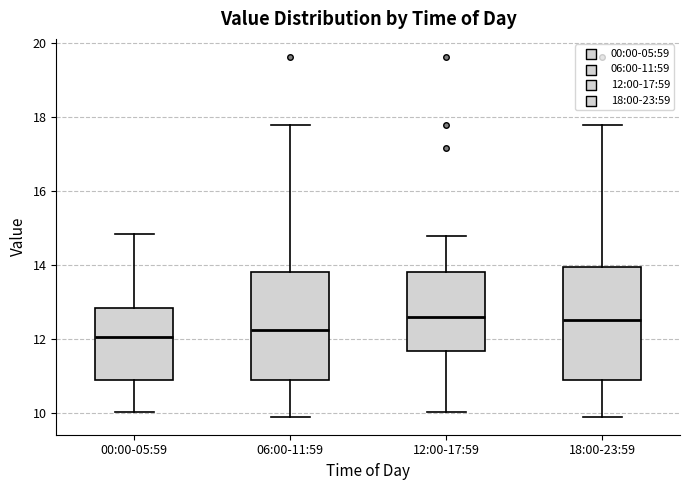

Where is the upper edge of the box for 00:00-05:59 on the y-axis? The values are not printed on the chart, so give them approximately, as read against the axis.

12.8